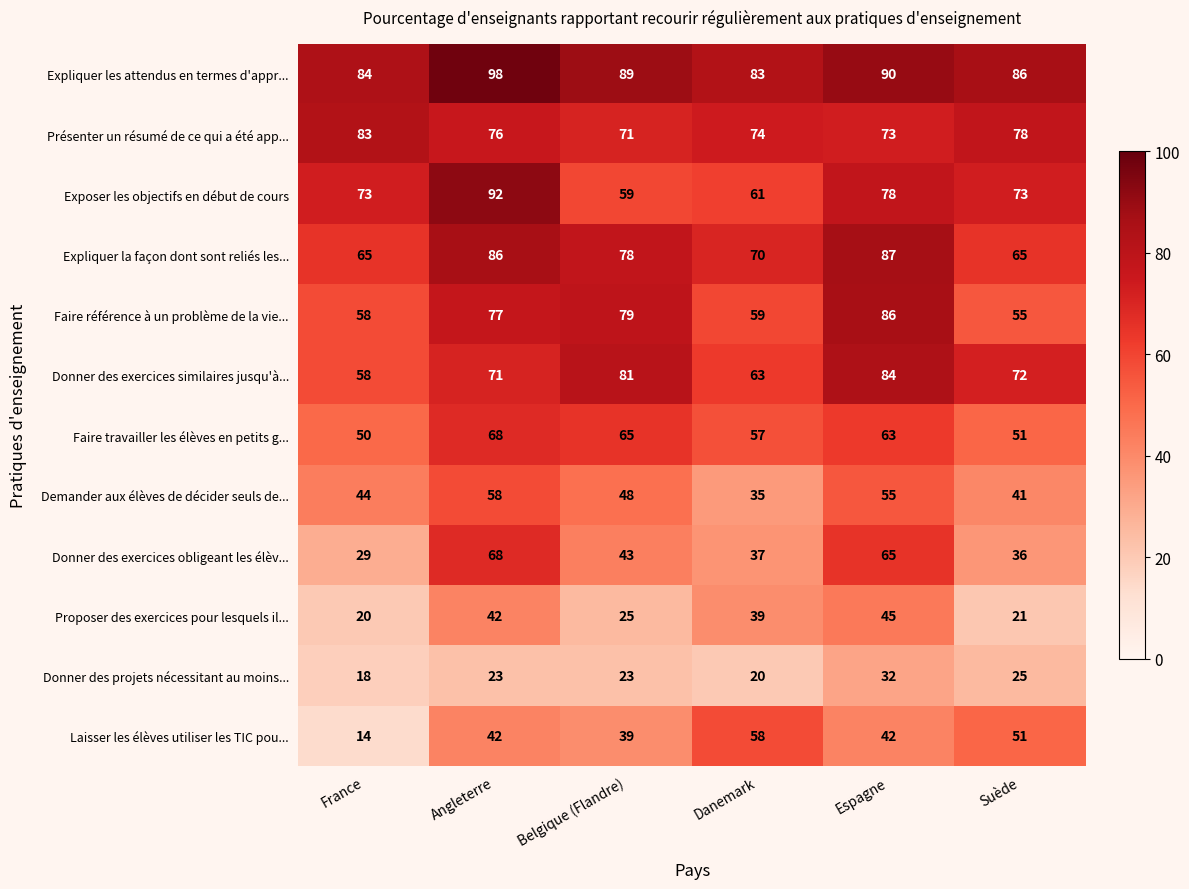

At which category is the sum across all series the highest?

Angleterre